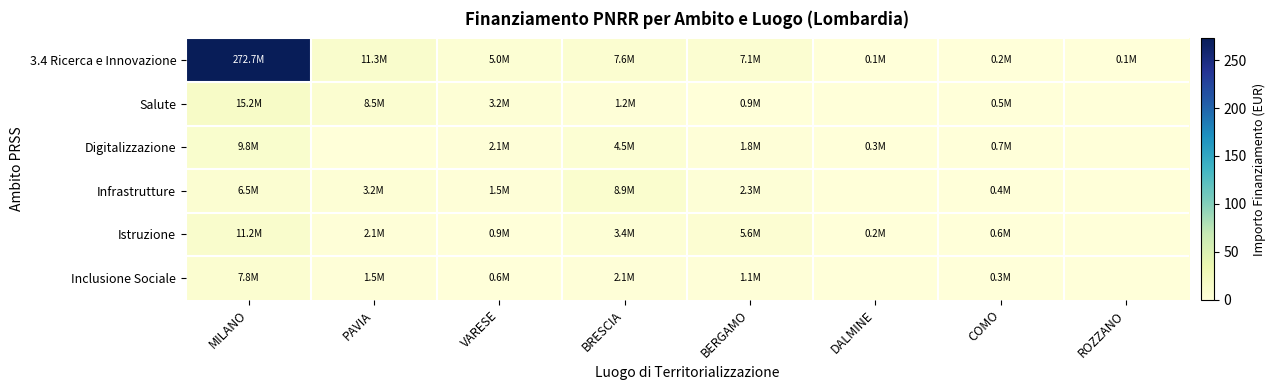

Reading left to right, list all the values displayed in this chart.

3.4 Ricerca e Innovazione: MILANO=272.7	PAVIA=11.3	VARESE=5.0	BRESCIA=7.6	BERGAMO=7.1	DALMINE=0.1	COMO=0.2	ROZZANO=0.1
Salute: MILANO=15.2	PAVIA=8.5	VARESE=3.2	BRESCIA=1.2	BERGAMO=0.9	DALMINE=0.0	COMO=0.5	ROZZANO=0.0
Digitalizzazione: MILANO=9.8	PAVIA=0.0	VARESE=2.1	BRESCIA=4.5	BERGAMO=1.8	DALMINE=0.3	COMO=0.7	ROZZANO=0.0
Infrastrutture: MILANO=6.5	PAVIA=3.2	VARESE=1.5	BRESCIA=8.9	BERGAMO=2.3	DALMINE=0.0	COMO=0.4	ROZZANO=0.0
Istruzione: MILANO=11.2	PAVIA=2.1	VARESE=0.9	BRESCIA=3.4	BERGAMO=5.6	DALMINE=0.2	COMO=0.6	ROZZANO=0.0
Inclusione Sociale: MILANO=7.8	PAVIA=1.5	VARESE=0.6	BRESCIA=2.1	BERGAMO=1.1	DALMINE=0.0	COMO=0.3	ROZZANO=0.0